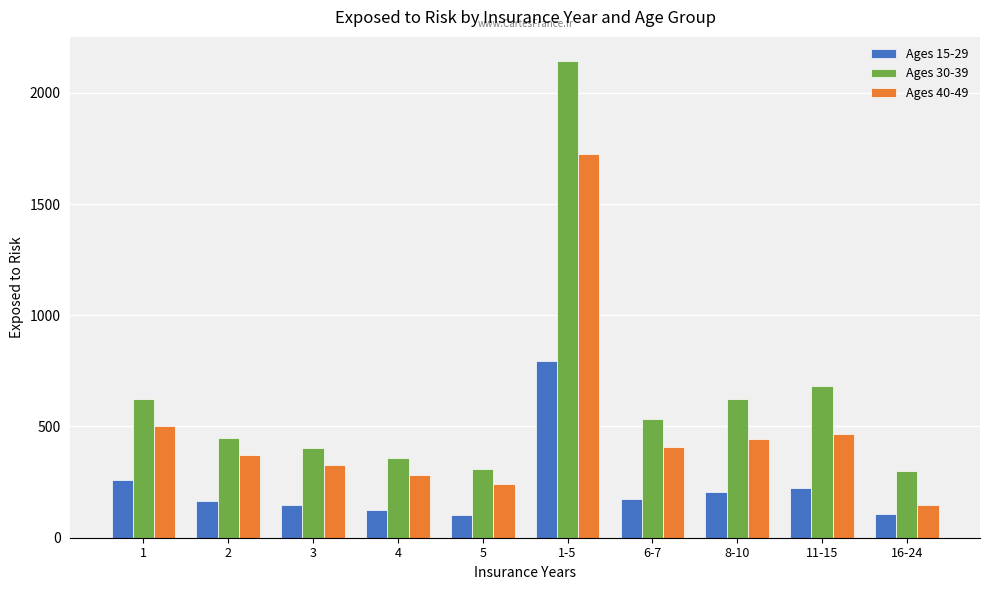

Which series has the largest range (max minus min)?

Ages 30-39